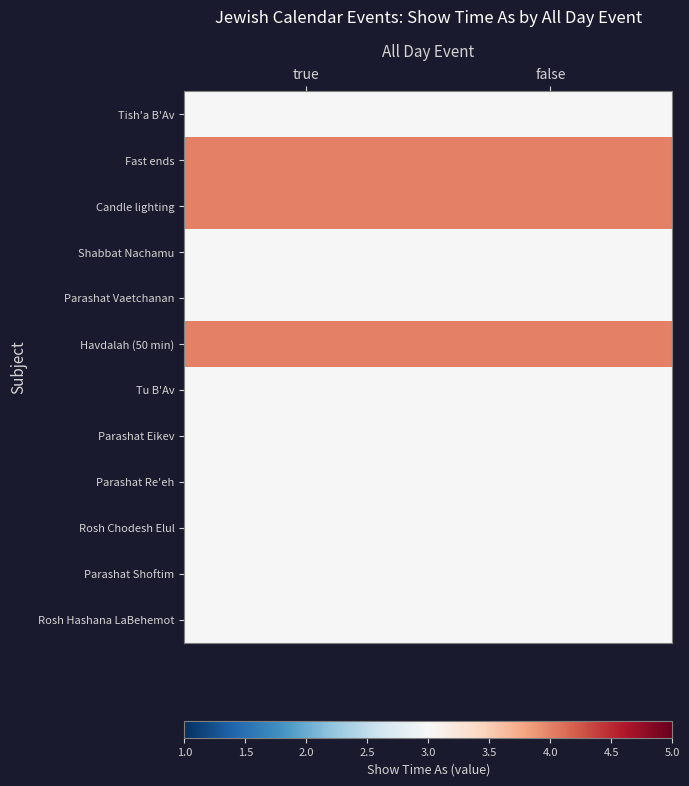

List the series in order of their peak value, highest first.

Fast ends, Candle lighting, Havdalah (50 min), Tish'a B'Av, Shabbat Nachamu, Parashat Vaetchanan, Tu B'Av, Parashat Eikev, Parashat Re'eh, Rosh Chodesh Elul, Parashat Shoftim, Rosh Hashana LaBehemot